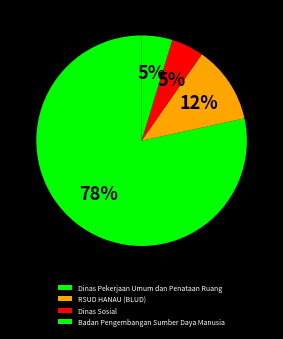

Is there a majority slice in this chart?

Yes